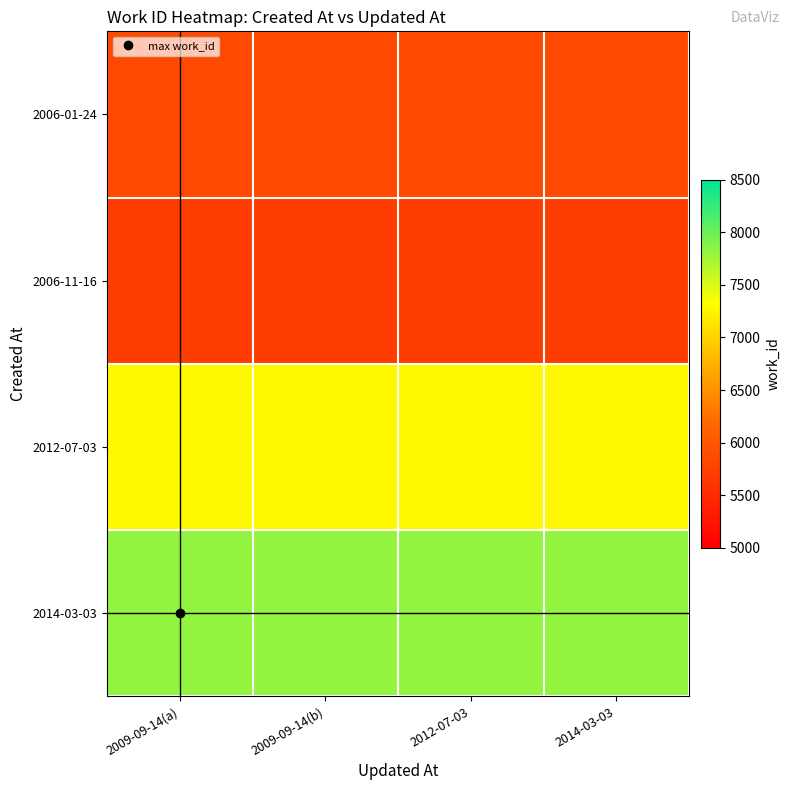

Between 2014-03-03 and 2009-09-14(b), which is larger?

2014-03-03